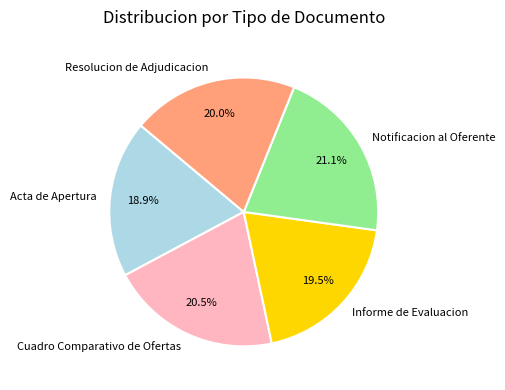

Rank the categories by value from lowest to highest.

Acta de Apertura, Informe de Evaluacion, Resolucion de Adjudicacion, Cuadro Comparativo de Ofertas, Notificacion al Oferente